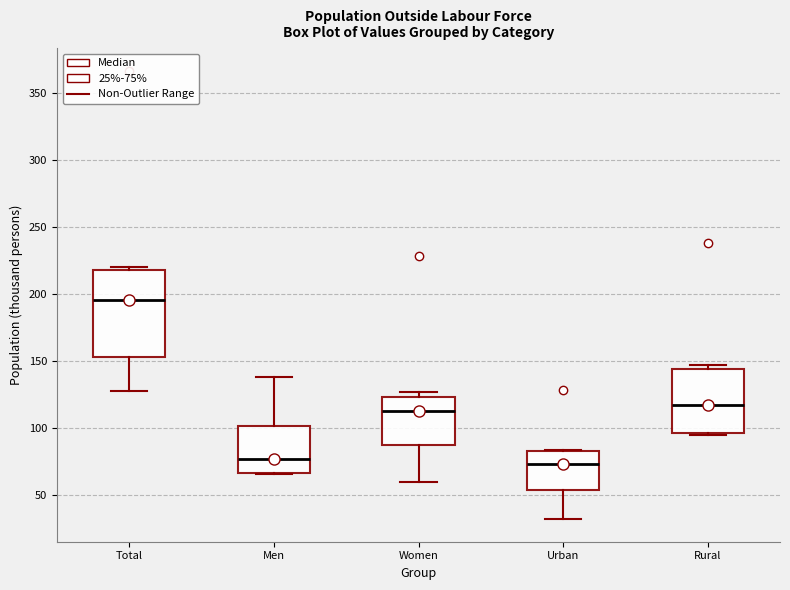

Reading left to right, read every box against the y-axis: the position of its median line, the range the box covers, and the ends of its whiskers. The values are not printed on the chart, so give them approximately, as read against the axis.

Total: median 195, box 155 to 220, whiskers 130 to 220 (just above the box's upper edge)
Men: median 75, box 65 to 100, whiskers 65 to 140
Women: median 115, box 85 to 125, whiskers 60 to 125 (just above the box's upper edge)
Urban: median 75, box 55 to 85, whiskers 30 to 85
Rural: median 115, box 95 to 145, whiskers 95 (just below the box's lower edge) to 145 (just above the box's upper edge)